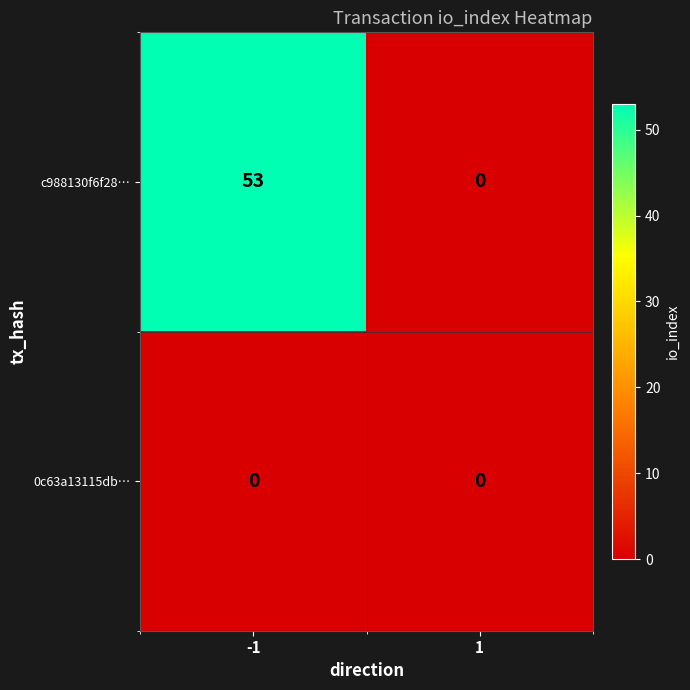

Count the number of data series in this chart.

2